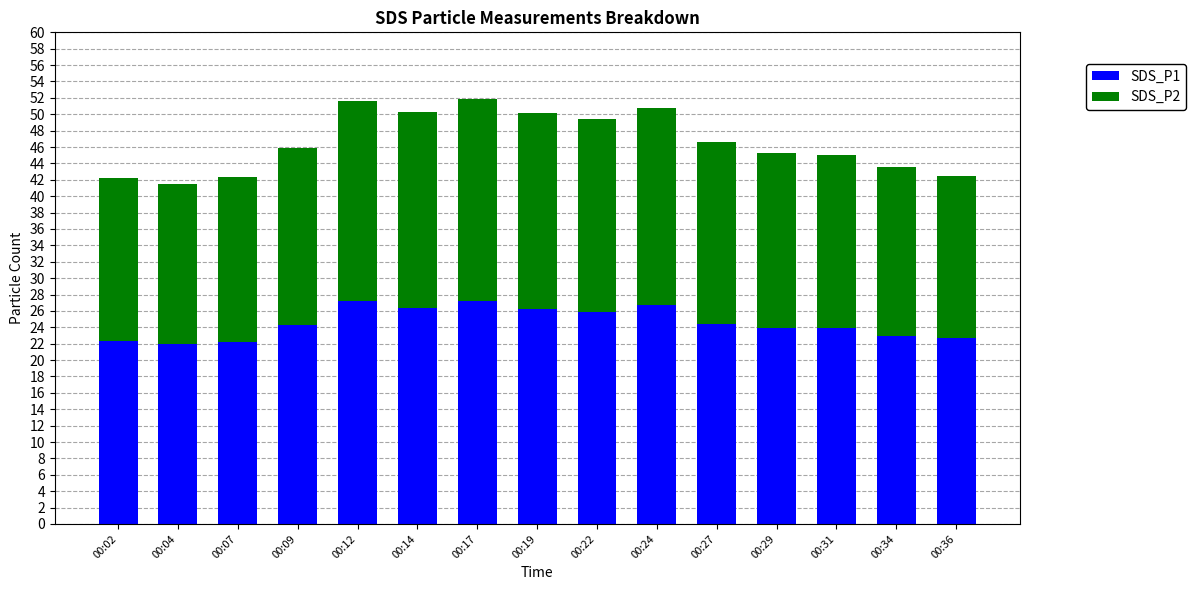

How many data points does each series have?

15